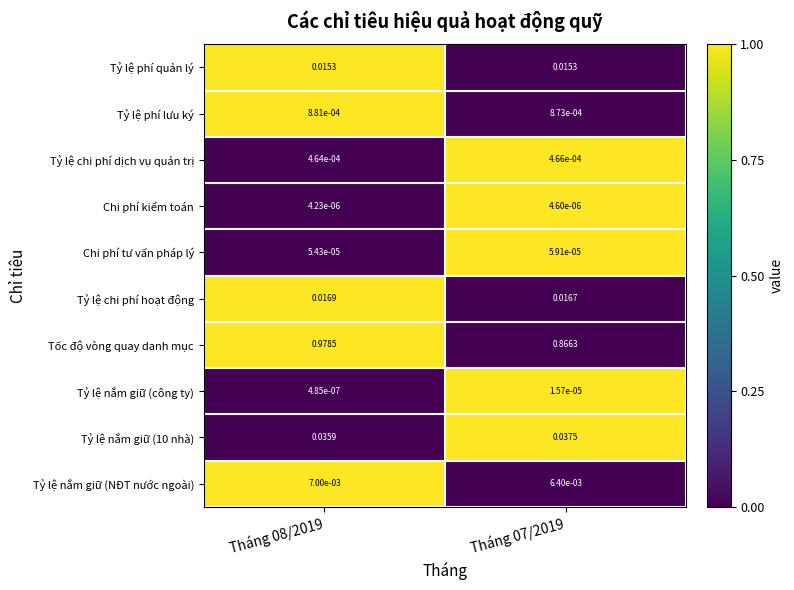

Which series changed the most between Tháng 08/2019 and Tháng 07/2019?

Tốc độ vòng quay danh mục